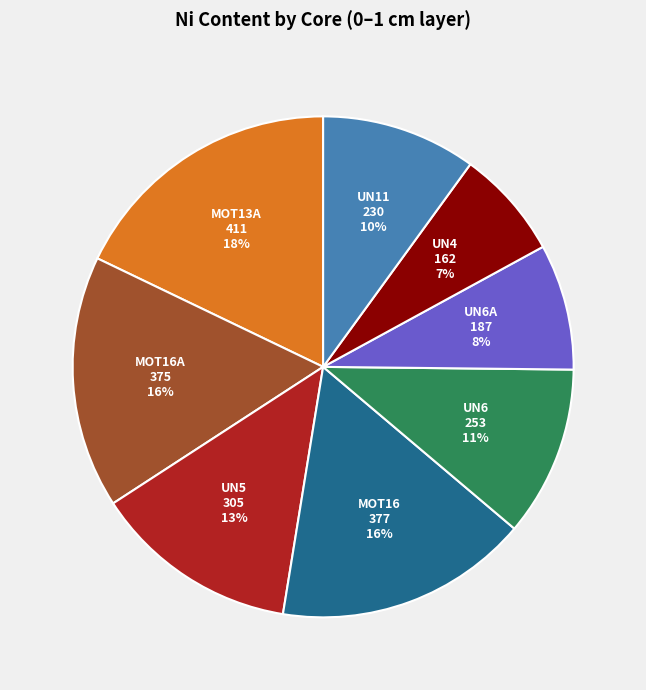

How many segments does this pie chart have?

8